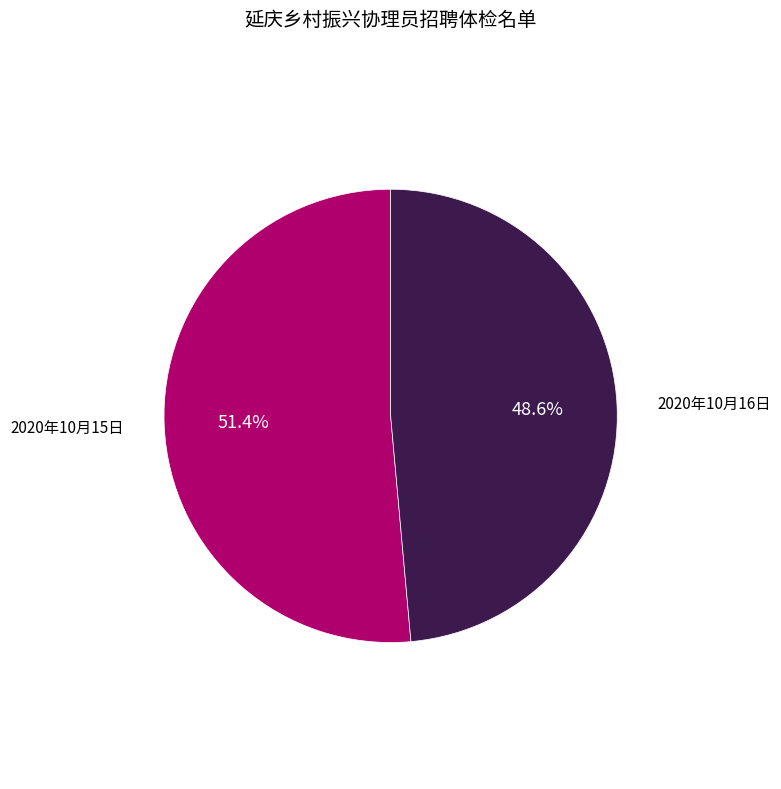

Is there any slice that represents more than half of the pie?

Yes